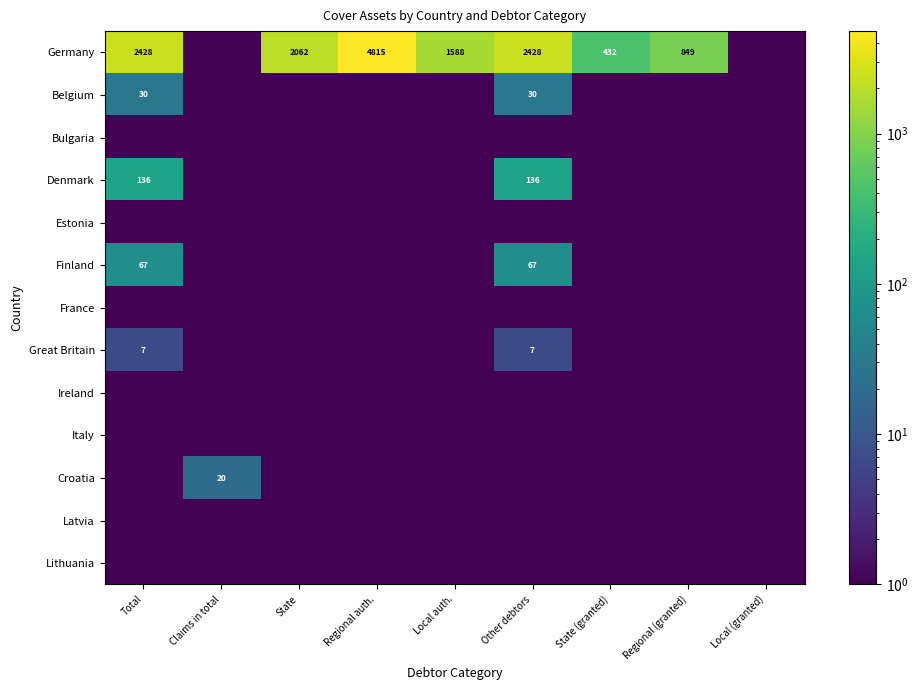

What is the difference between the highest and lowest values at State (granted)?

431.8